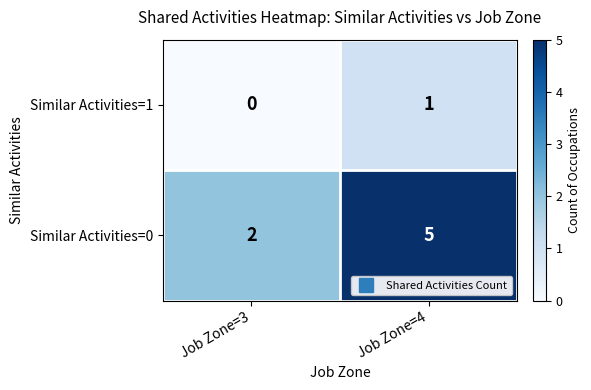

What is the difference between the Similar Activities=0 values at Job Zone=3 and Job Zone=4?

3